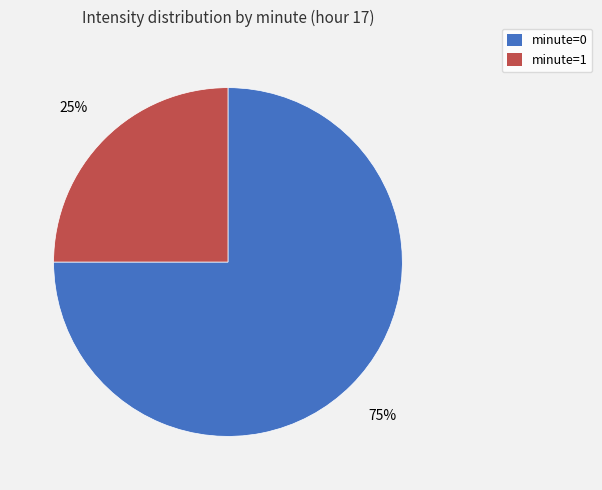

Is there a majority slice in this chart?

Yes